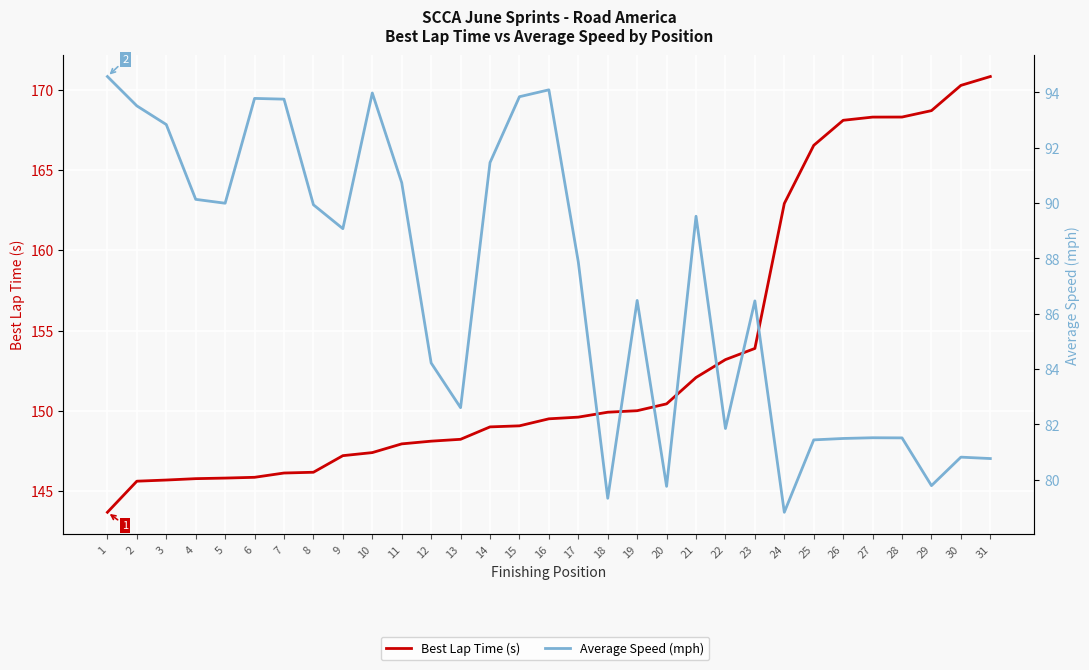

What is the lowest value of the Average Speed (mph) series?

78.8